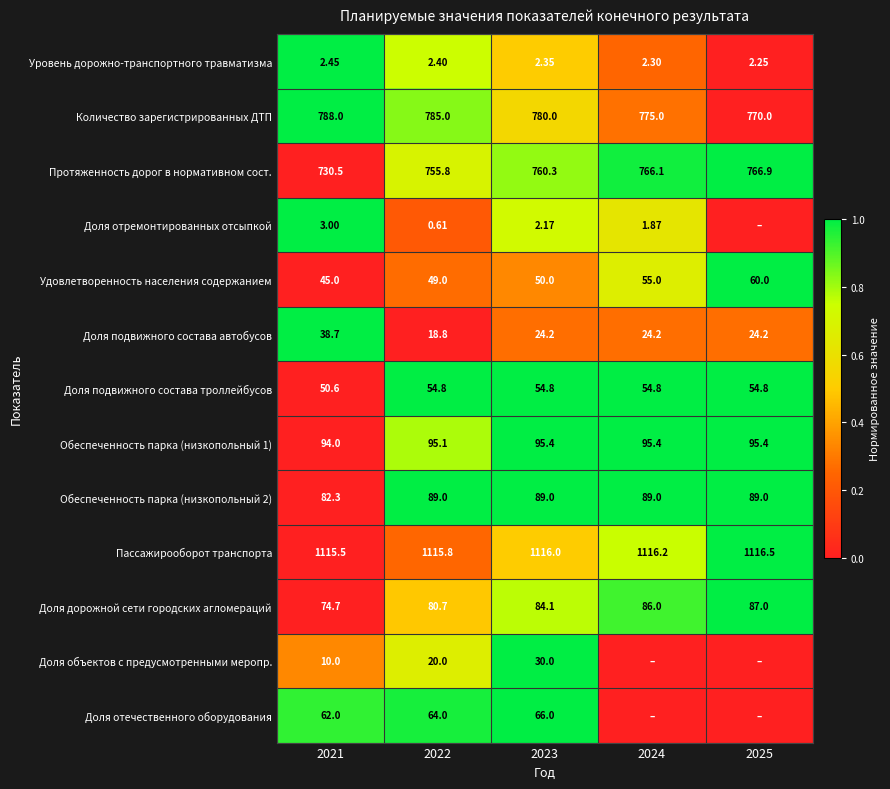

Is the value of Доля подвижного состава автобусов at 2022 greater than the value of Обеспеченность парка (низкопольный 2) at 2023?

No